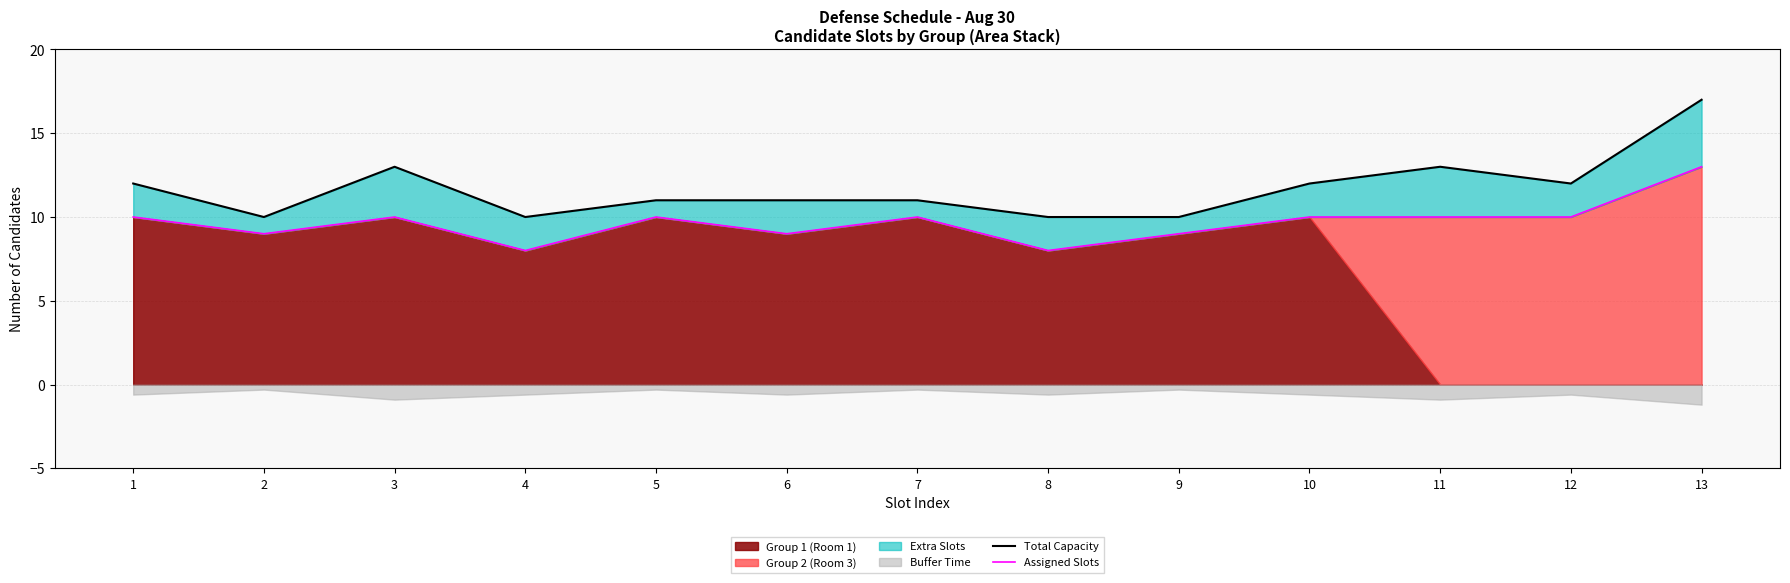

Reading right to left, extract all data points from this chart.

Total Capacity: 17	12	13	12	10	10	11	11	11	10	13	10	12
Assigned Slots: 13	10	10	10	9	8	10	9	10	8	10	9	10